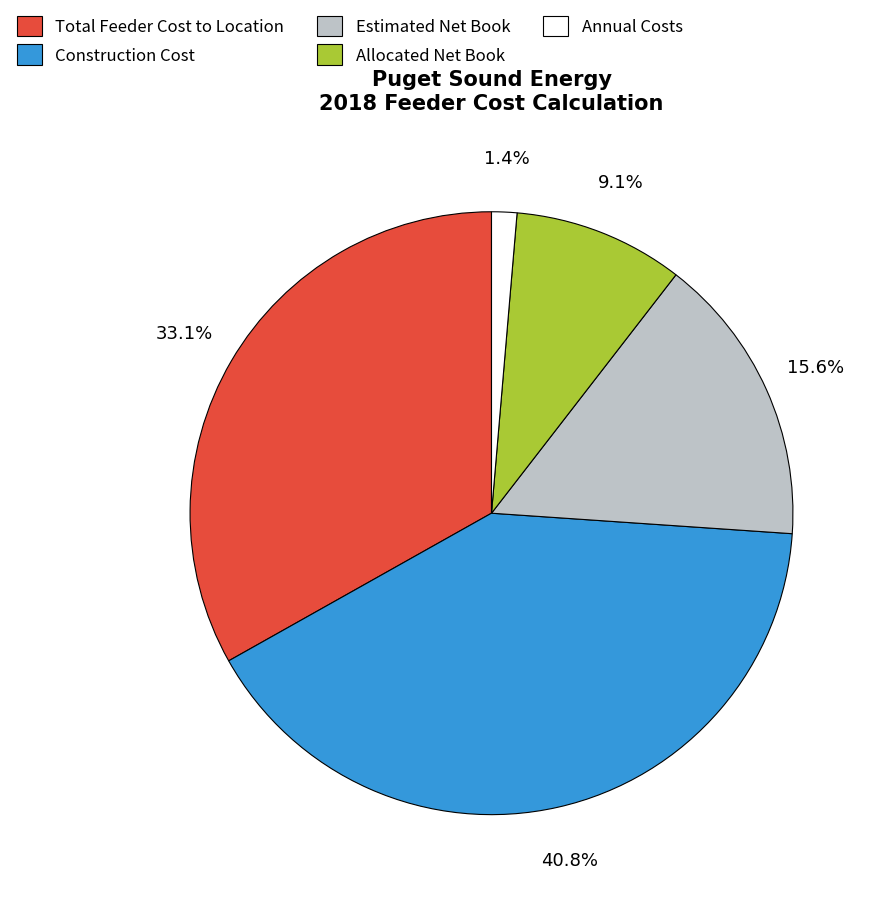

What is the largest slice in the pie chart?

Construction Cost